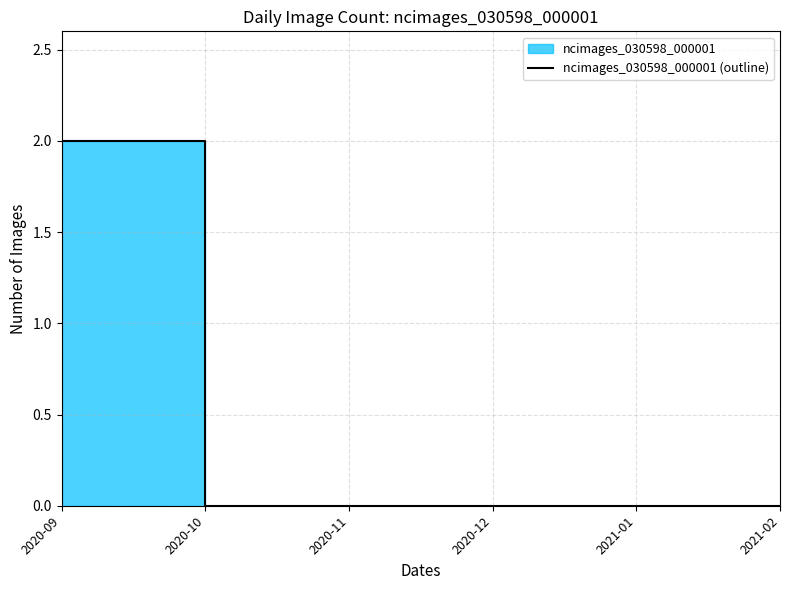

Where is the data nearest to the value 1?

2020-09